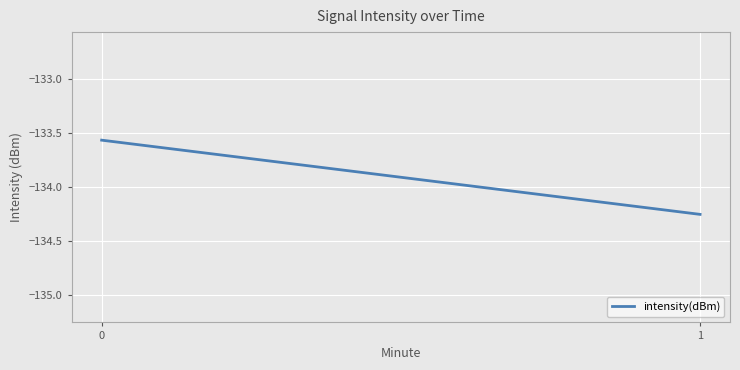

Reading left to right, what are all the values shown in this chart?

0=-133.6	1=-134.3